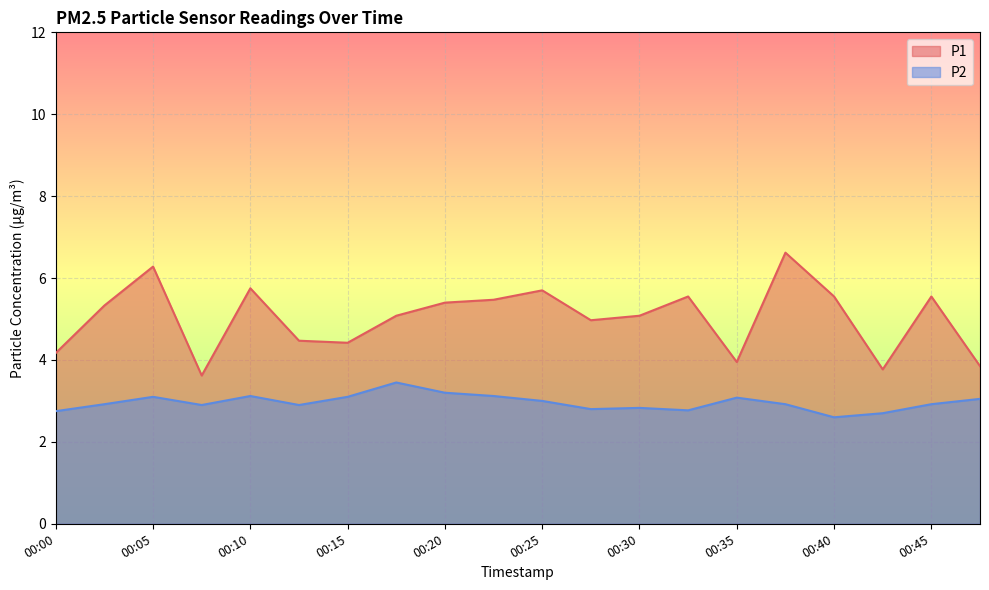

At which category does P2 reach its first local valley?

00:07